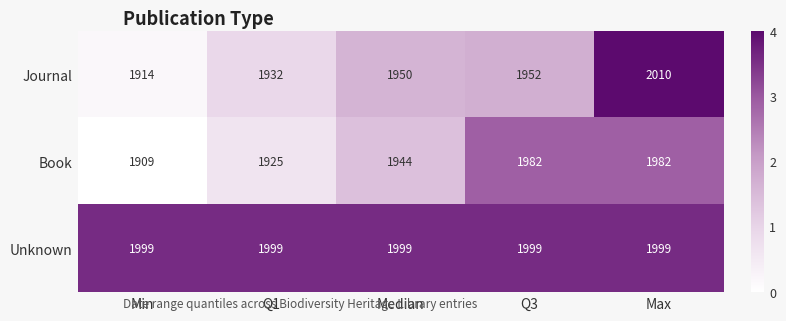

At how many categories does at least one series exceed 1953?

5